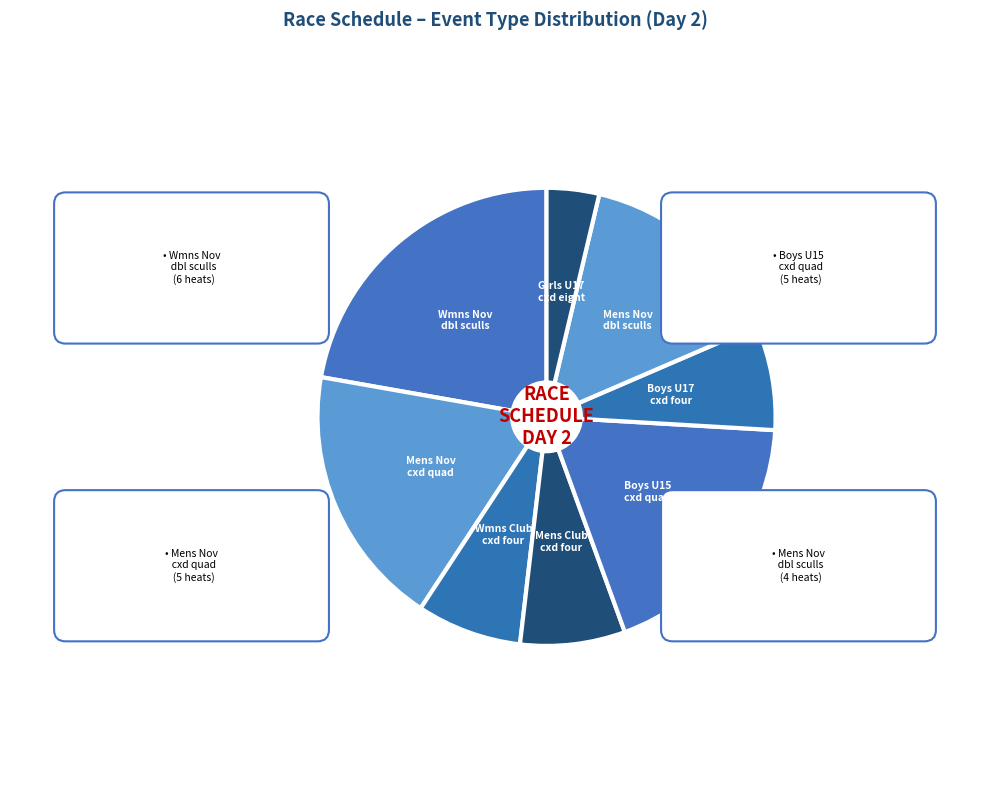

Does Boys U17 coxed four account for over 50% of the chart?

No